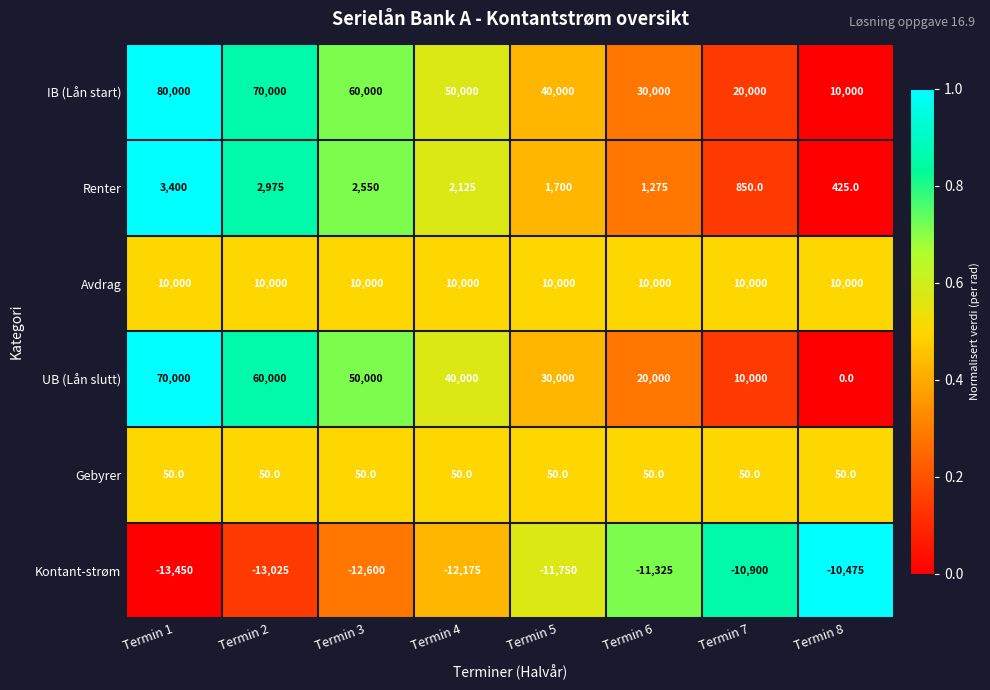

Which series has the largest total across all categories?

IB (Lån start)